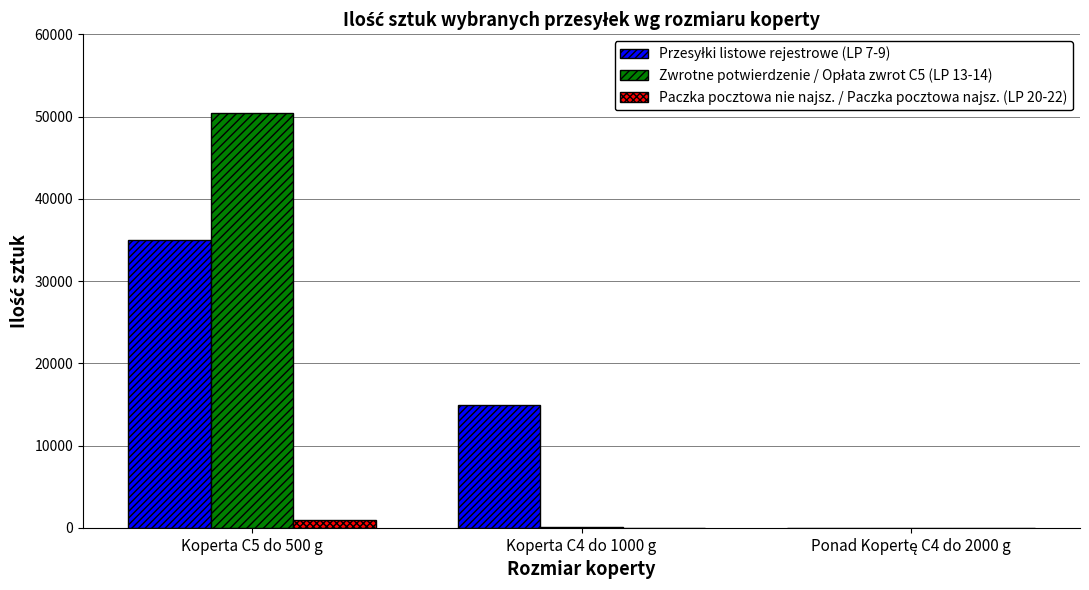

At which category does the chart reach its peak across all series?

Koperta C5 do 500 g